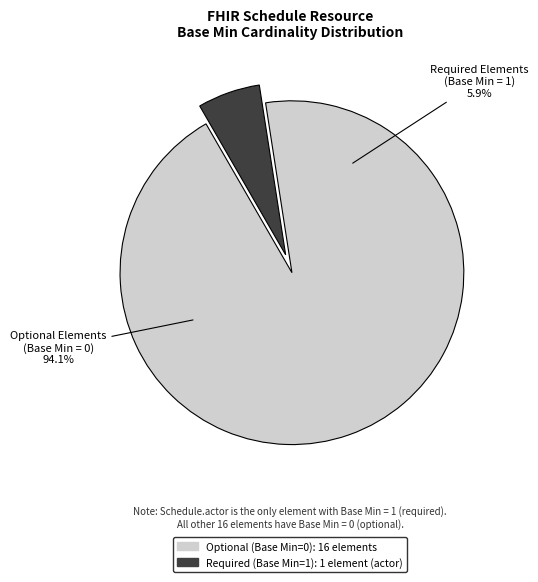

The Schedule.serviceType slice represents 1% of the pie. True or false?

False